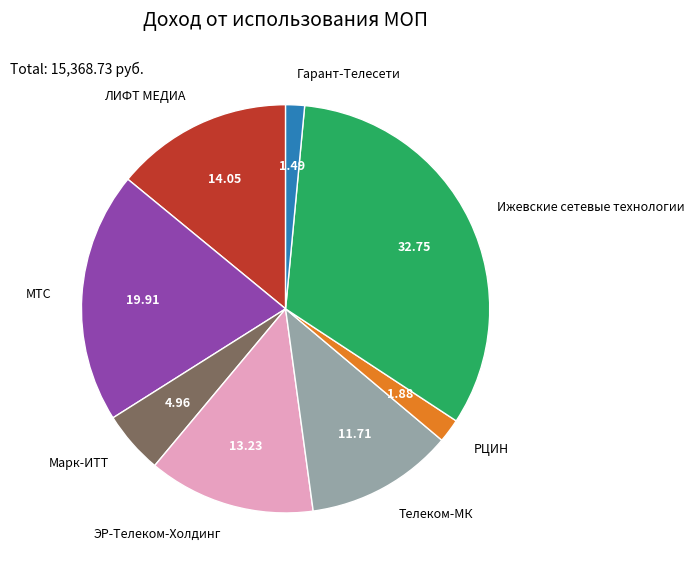

Is the sum of ЭР-Телеком-Холдинг and РЦИН greater than half?

No